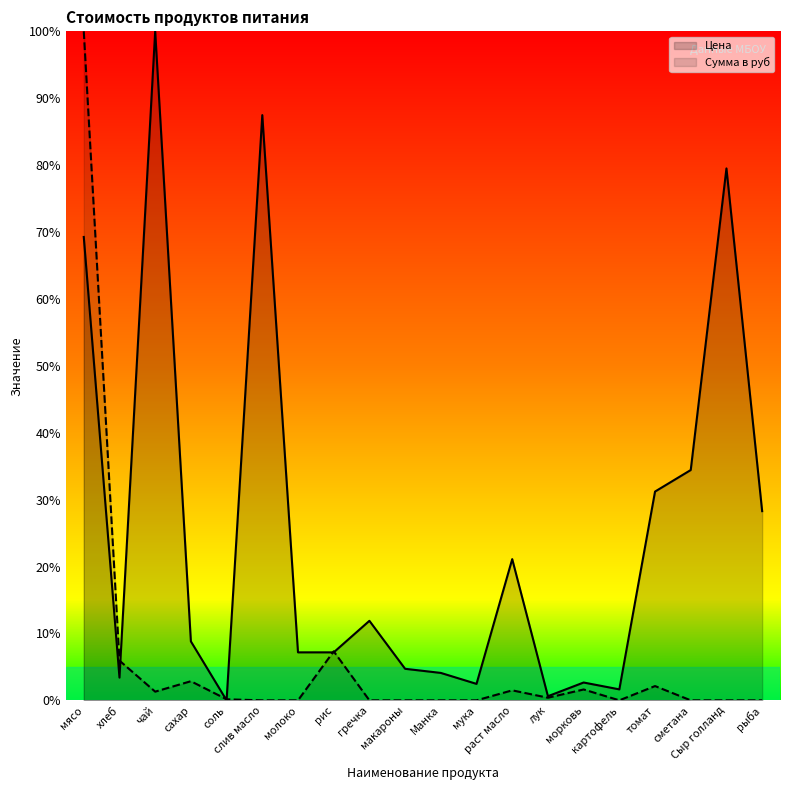

Rank the categories by Сумма в руб value from highest to lowest.

мясо, рис, хлеб, сахар, томат, морковь, раст масло, чай, лук, соль, слив масло, молоко, гречка, макароны, Манка, мука, картофель, сметана, Сыр голланд, рыба